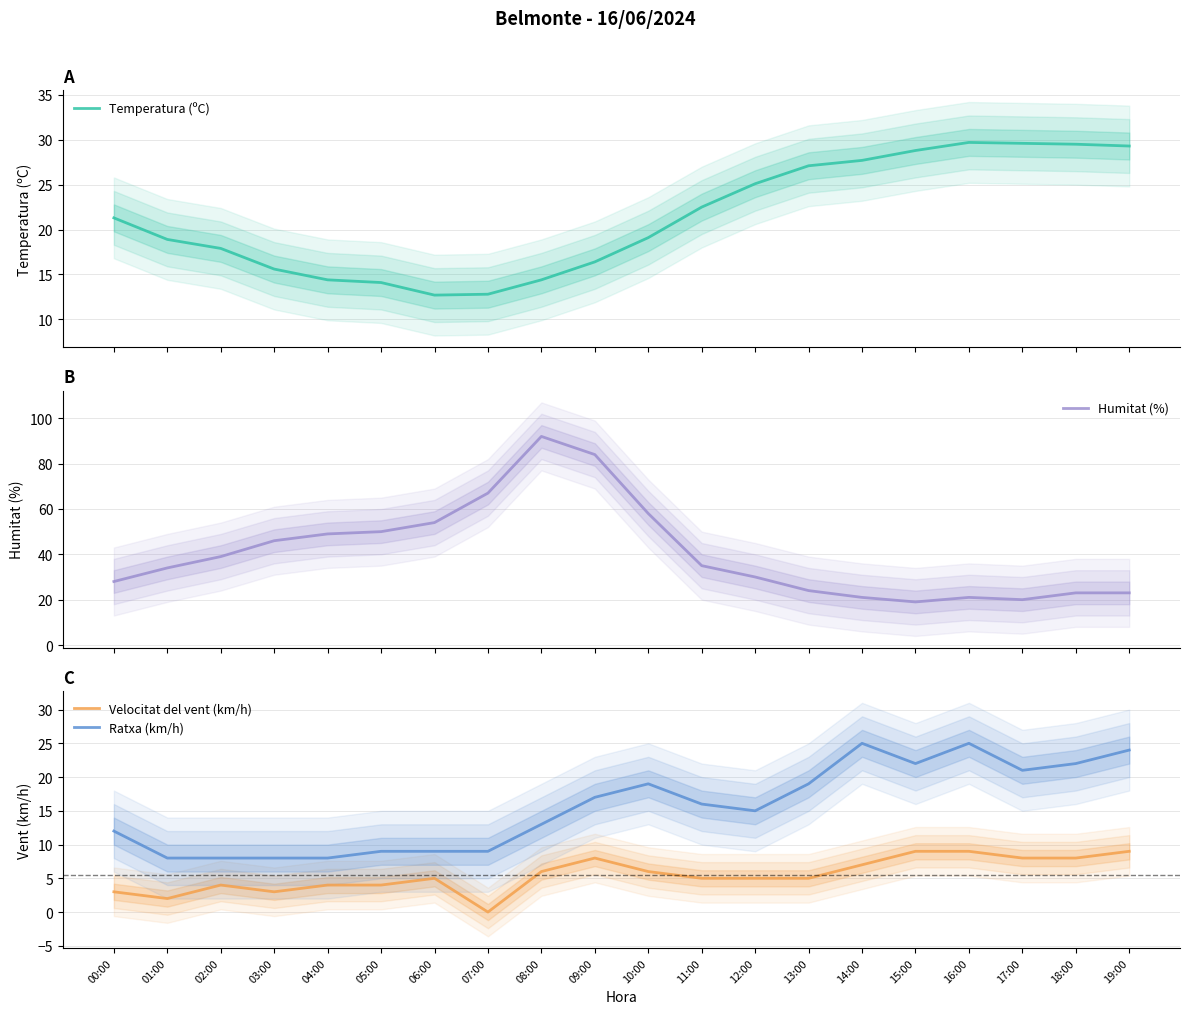

Which series ends up on top after the final intersection of Ratxa (km/h) and Temperatura (ºC)?

Temperatura (ºC)